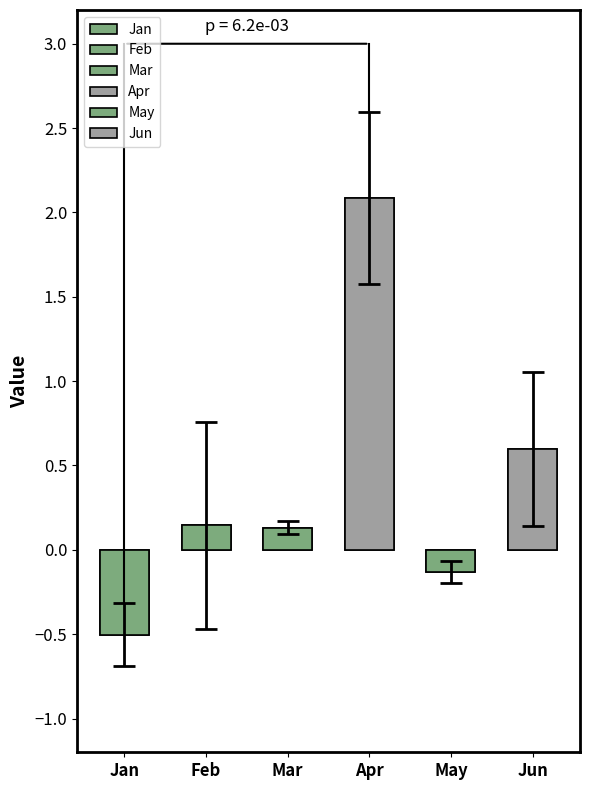

Reading left to right, transcribe all the data shown in this chart.

Jan: -0.2	-0.9	-0.7	-0.5	-0.4	-0.4	-0.4	-0.5	-0.5	-0.4
Feb: 2.0	0.0	-0.0	-0.0	-0.0	-0.0	-0.1	-0.1	0.1	-0.4
Mar: 0.2	0.1	0.1	0.1	0.1	0.2	0.1	0.1	0.2	0.0
Apr: 1.1	1.6	1.7	1.9	2.0	2.1	2.3	2.5	2.8	2.8
May: -0.1	-0.1	-0.1	-0.1	-0.1	-0.1	-0.1	-0.2	-0.3	-0.2
Jun: 1.9	0.6	0.7	0.6	0.5	0.5	0.4	0.3	0.4	0.1